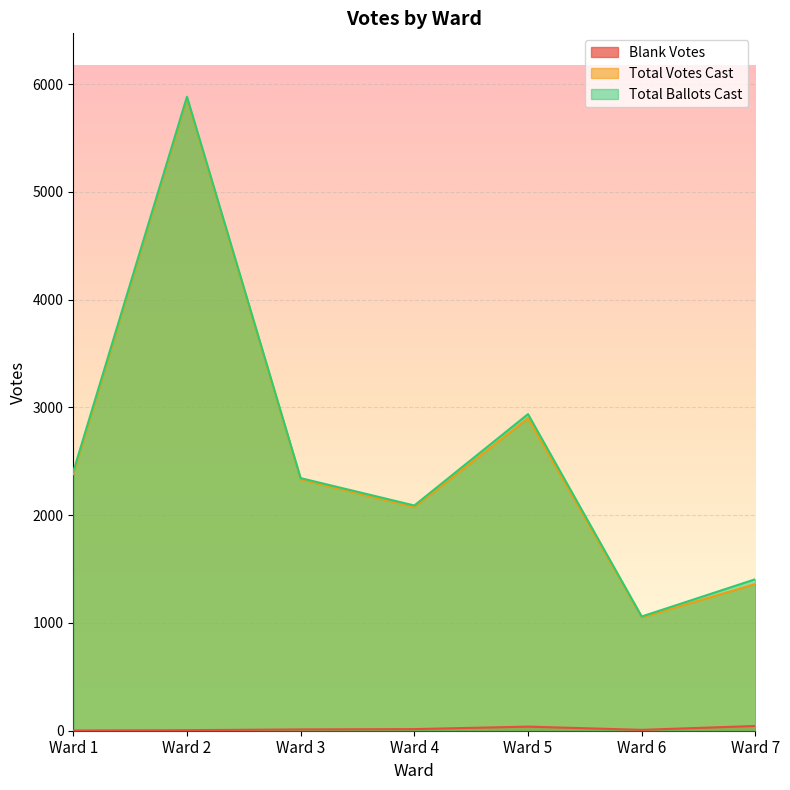

True or false: Blank Votes and Total Votes Cast intersect in this chart.

False